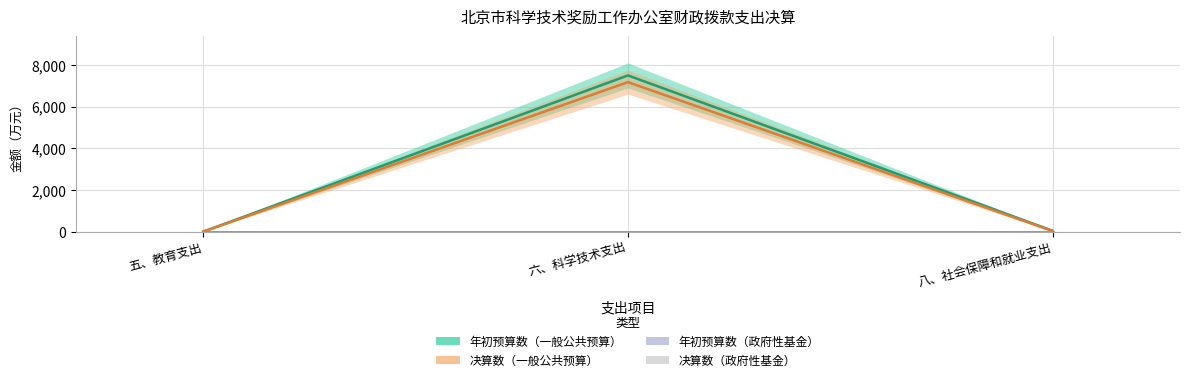

Is the value of 决算数（一般公共预算） at 八、社会保障和就业支出 greater than the value of 年初预算数（一般公共预算） at 八、社会保障和就业支出?

No